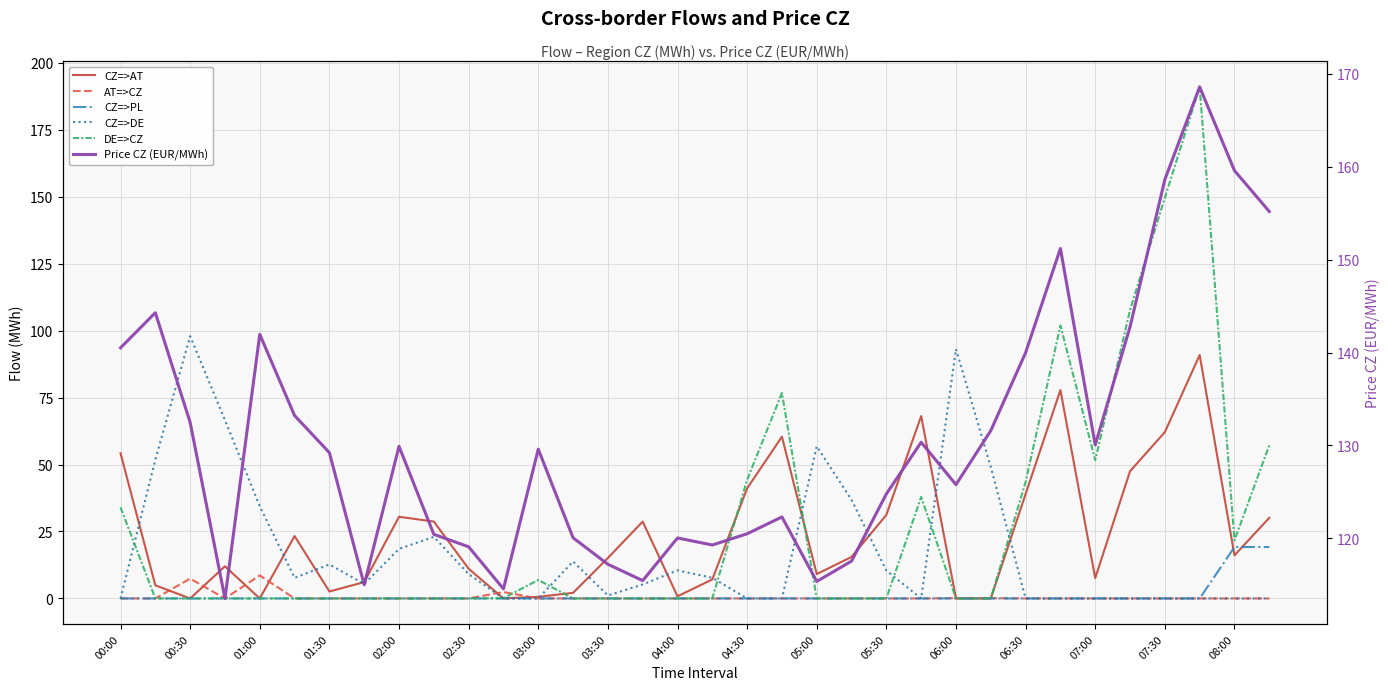

How many interior local peaks does the CZ=>DE series have?

7